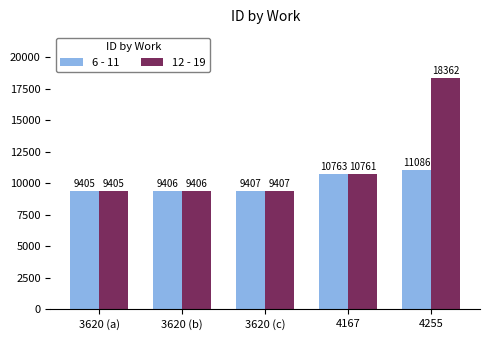

At which label is 12 - 19 closest to 13883?

4167